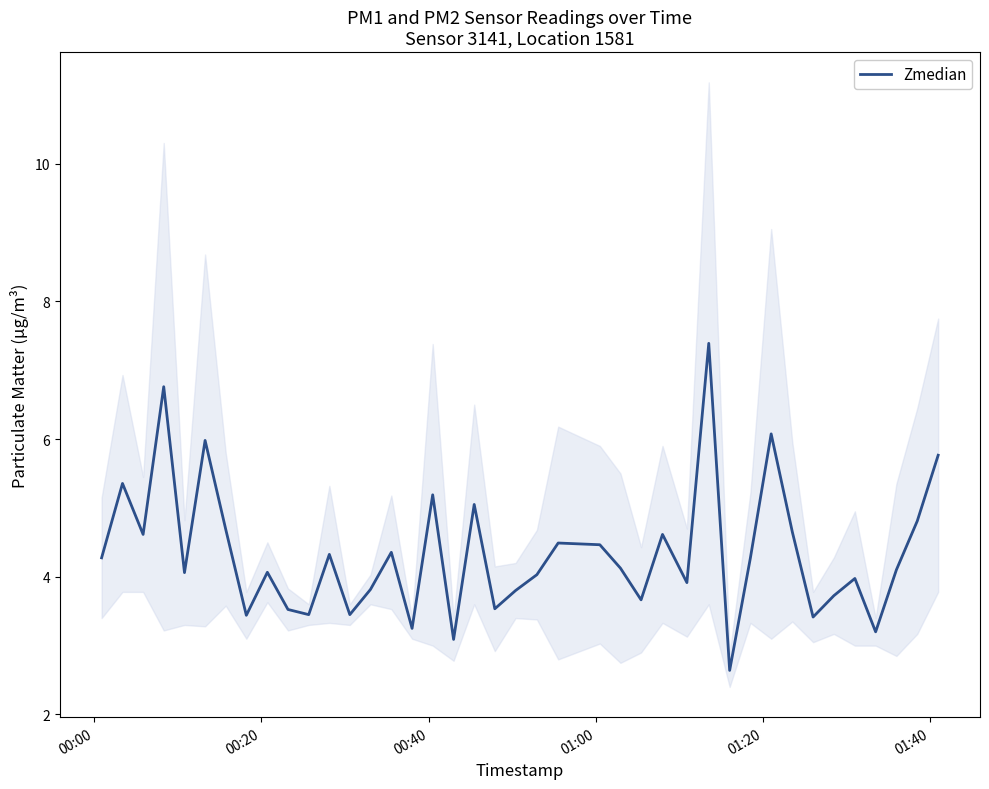

What is the highest value of the Zmedian series?

7.4